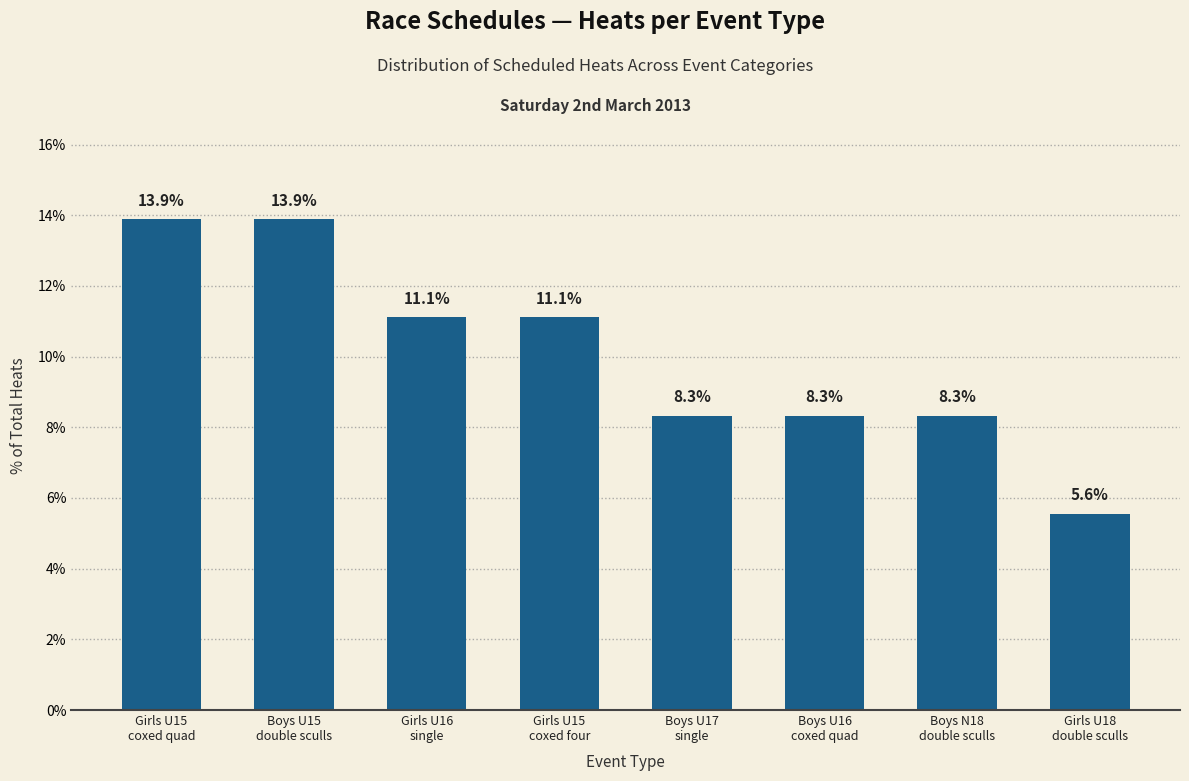

What is the value of the 6th bar from the left?

8.3